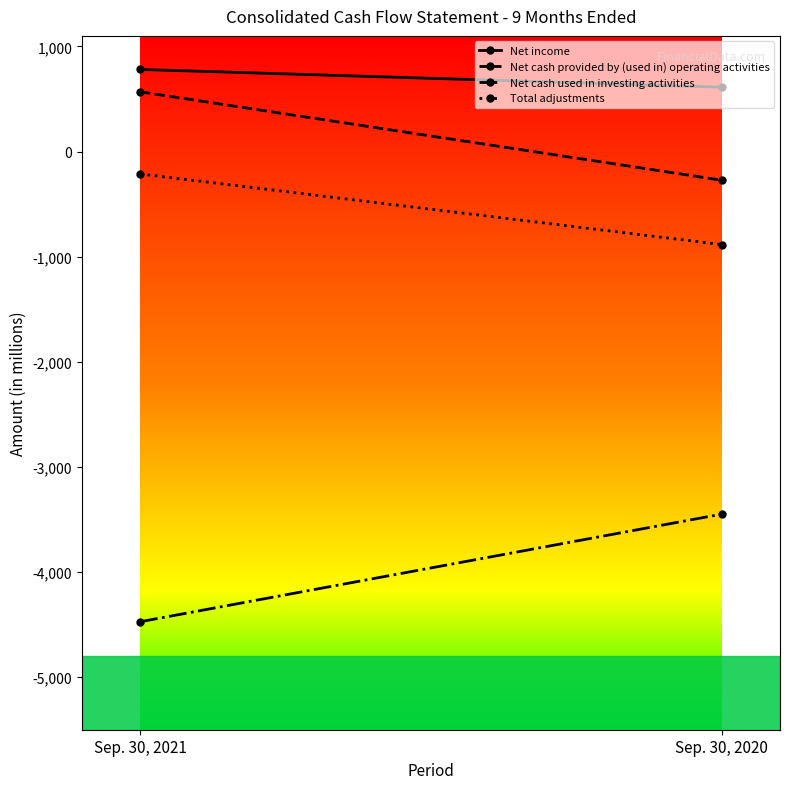

Rank the categories by Net cash provided by (used in) operating activities value from highest to lowest.

Sep. 30, 2021, Sep. 30, 2020